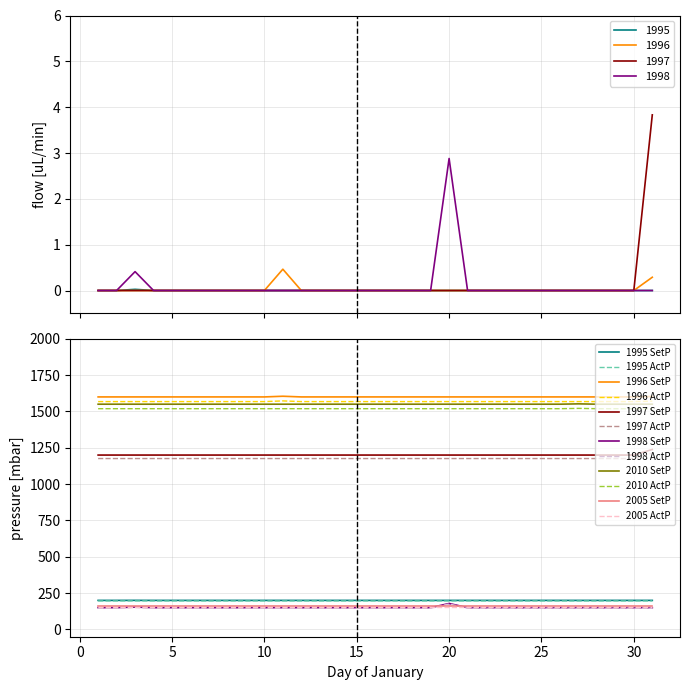

Is this an area chart (filled region under the line)?

No